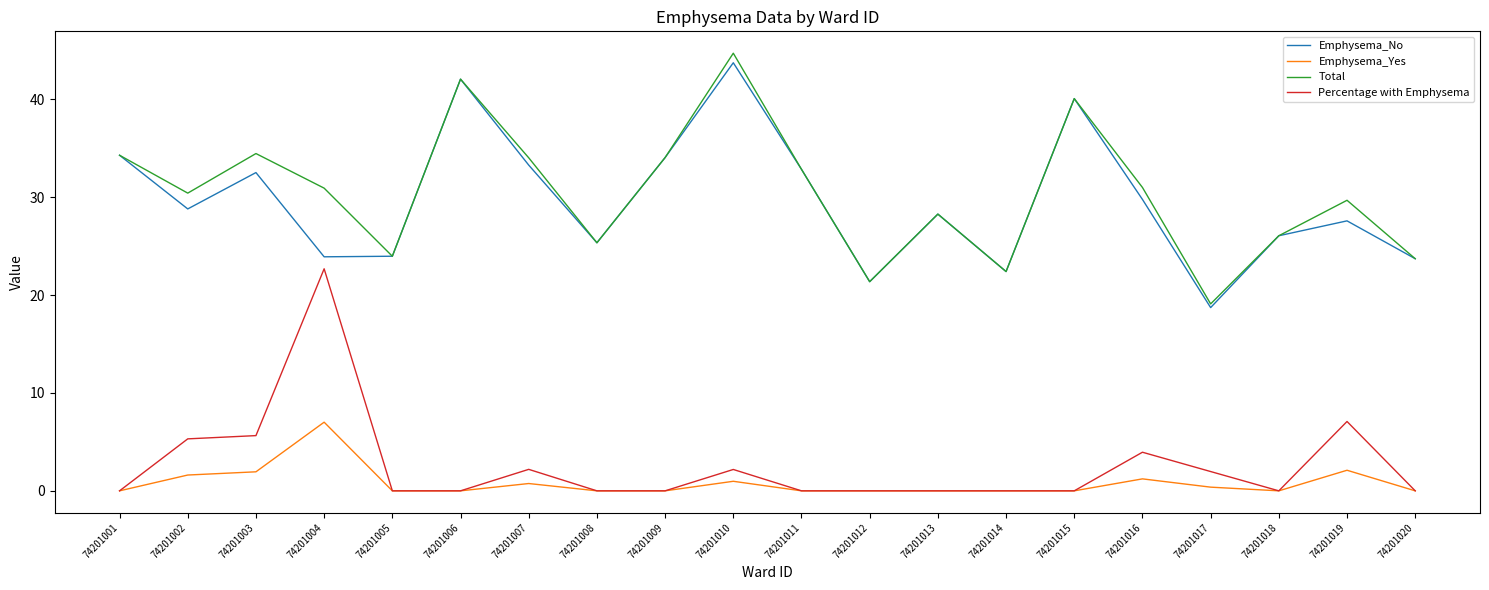

What is the greatest value displayed?

44.7